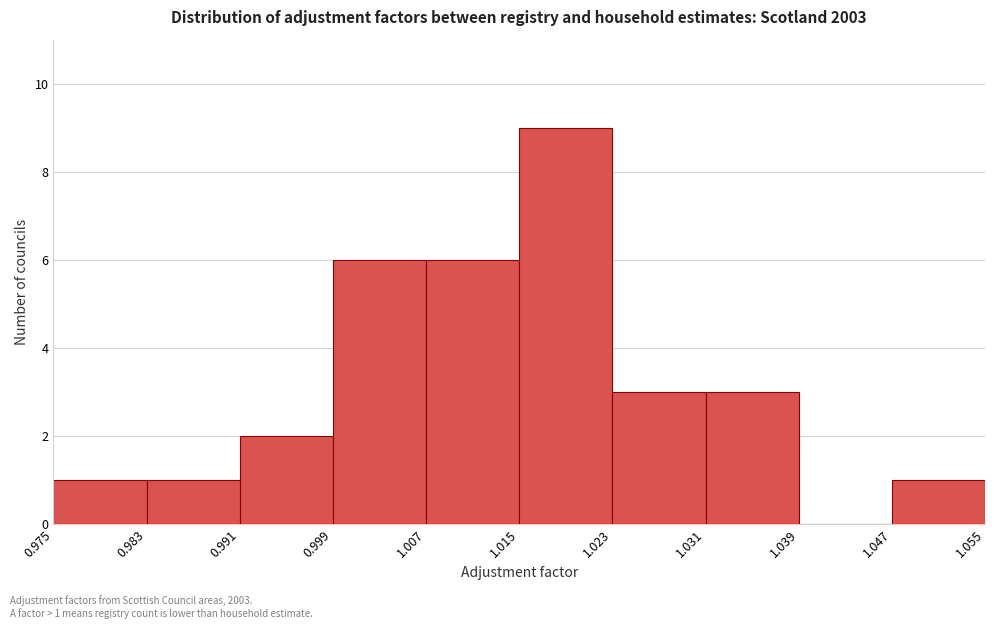

Which range on the x-axis has the tallest bar?

1.015 to 1.023